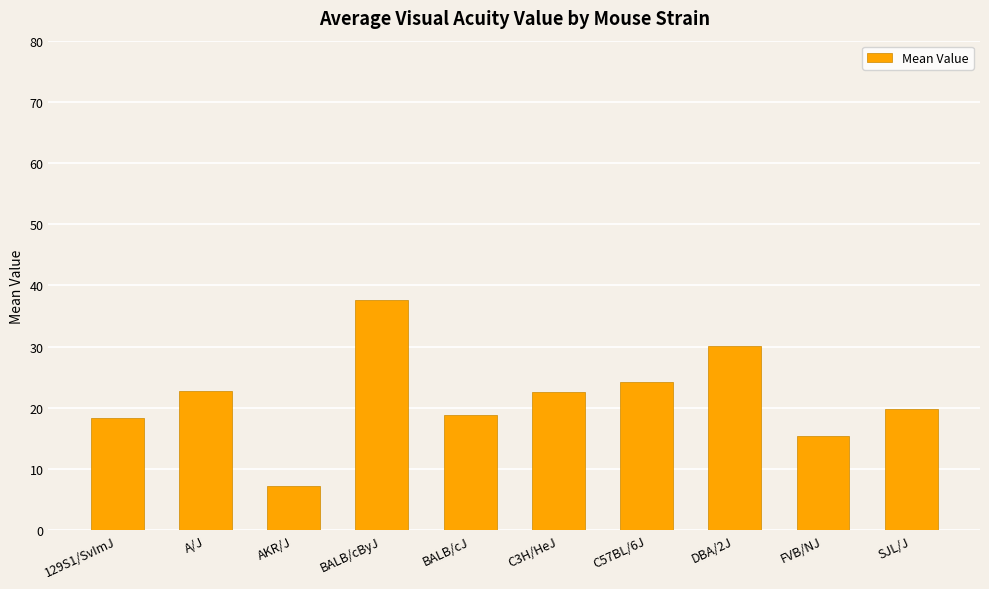

What is the value of the 8th bar from the left?

30.1